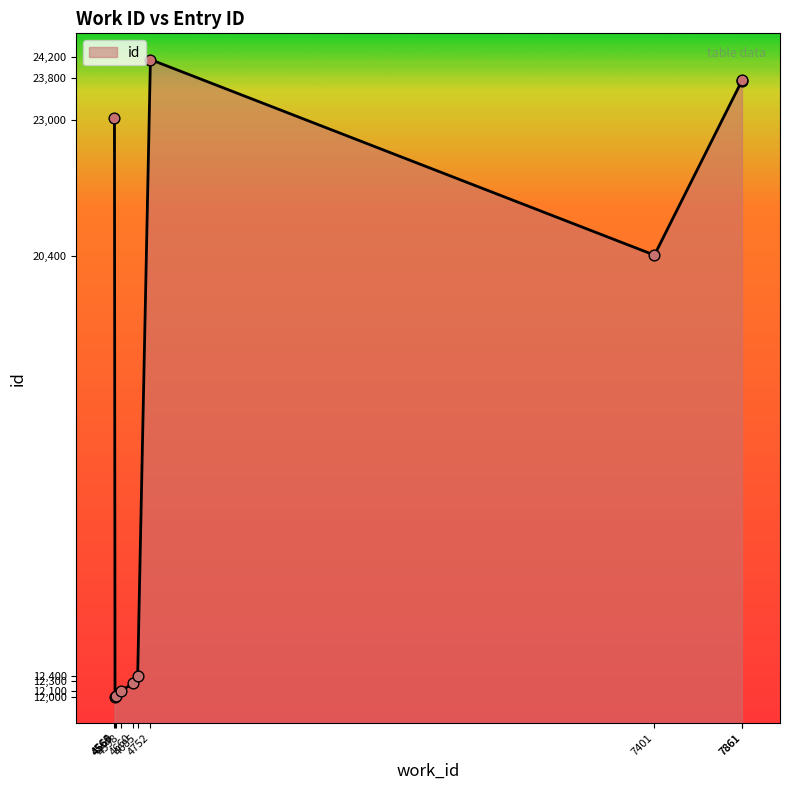

Which has a higher value, 4598 or 7861?

7861